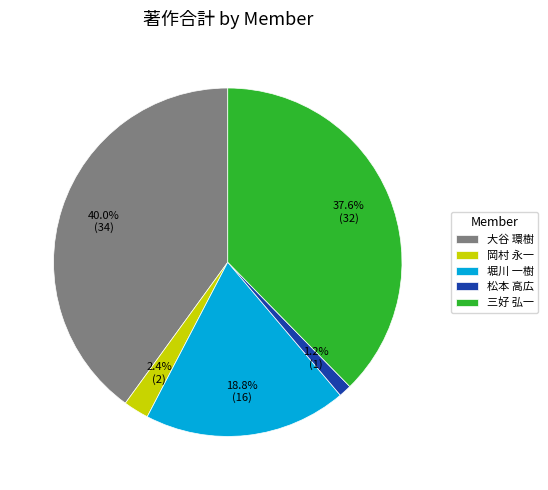

What percentage is the 堀川 一樹 slice, to the nearest percent?

19%